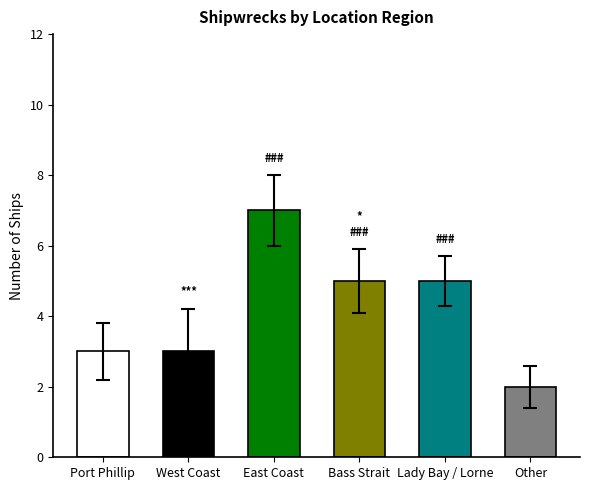

What is the label of the 6th bar from the left?

Other